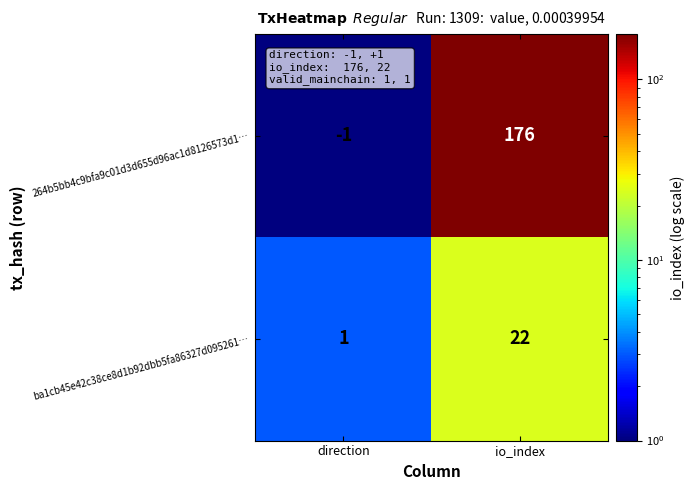

How many series are shown in this chart?

2